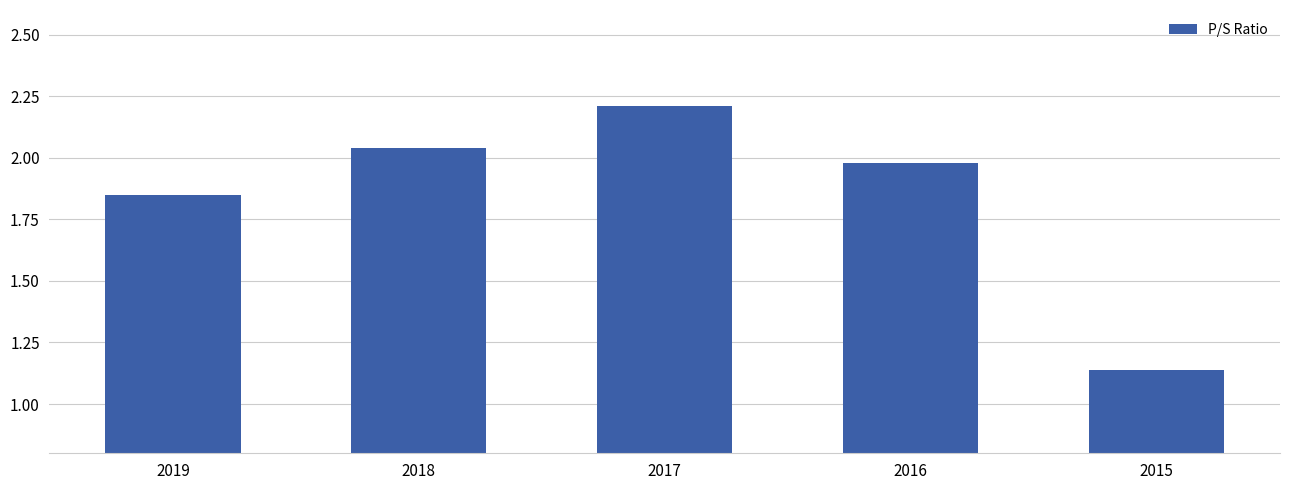

Does the chart contain stacked bars?

No